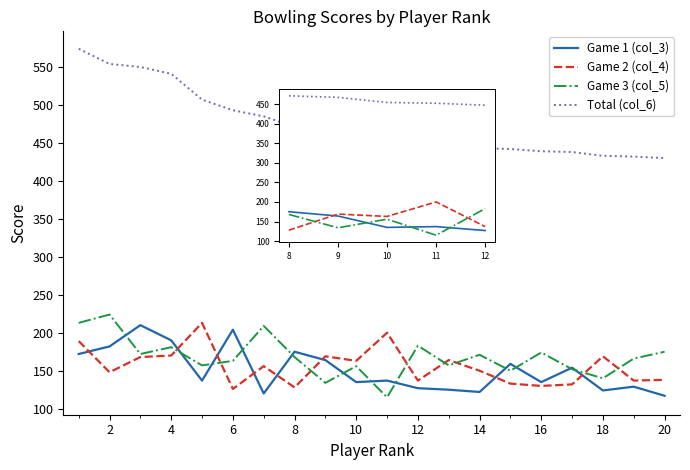

How many interior local valleys does the Game 3 (col_5) series have?

7